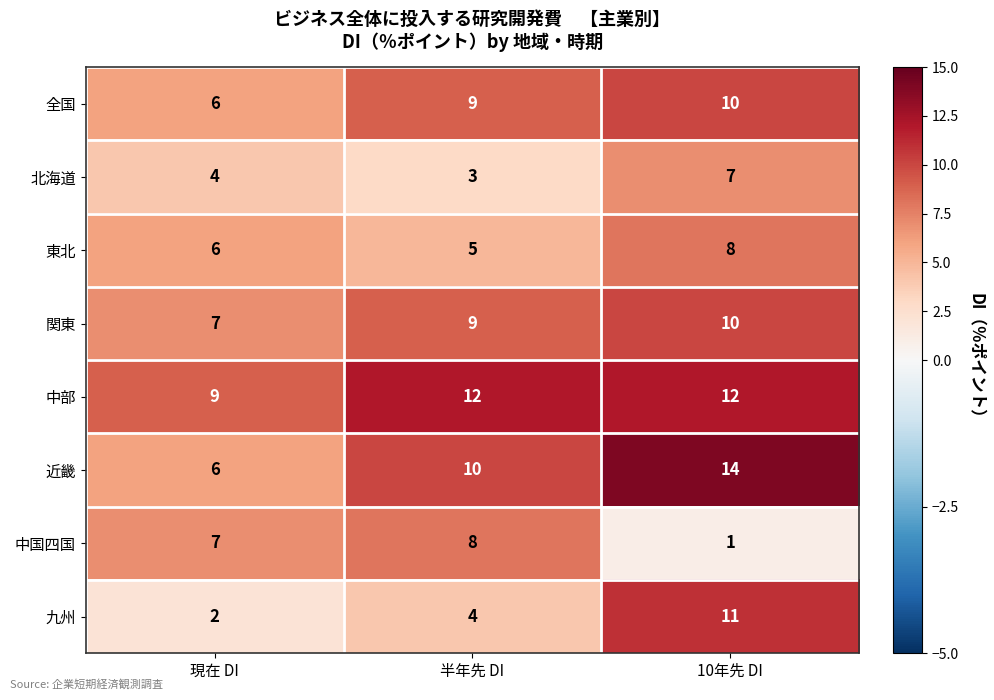

Reading right to left, transcribe all the data shown in this chart.

全国: 10	9	6
北海道: 7	3	4
東北: 8	5	6
関東: 10	9	7
中部: 12	12	9
近畿: 14	10	6
中国四国: 1	8	7
九州: 11	4	2